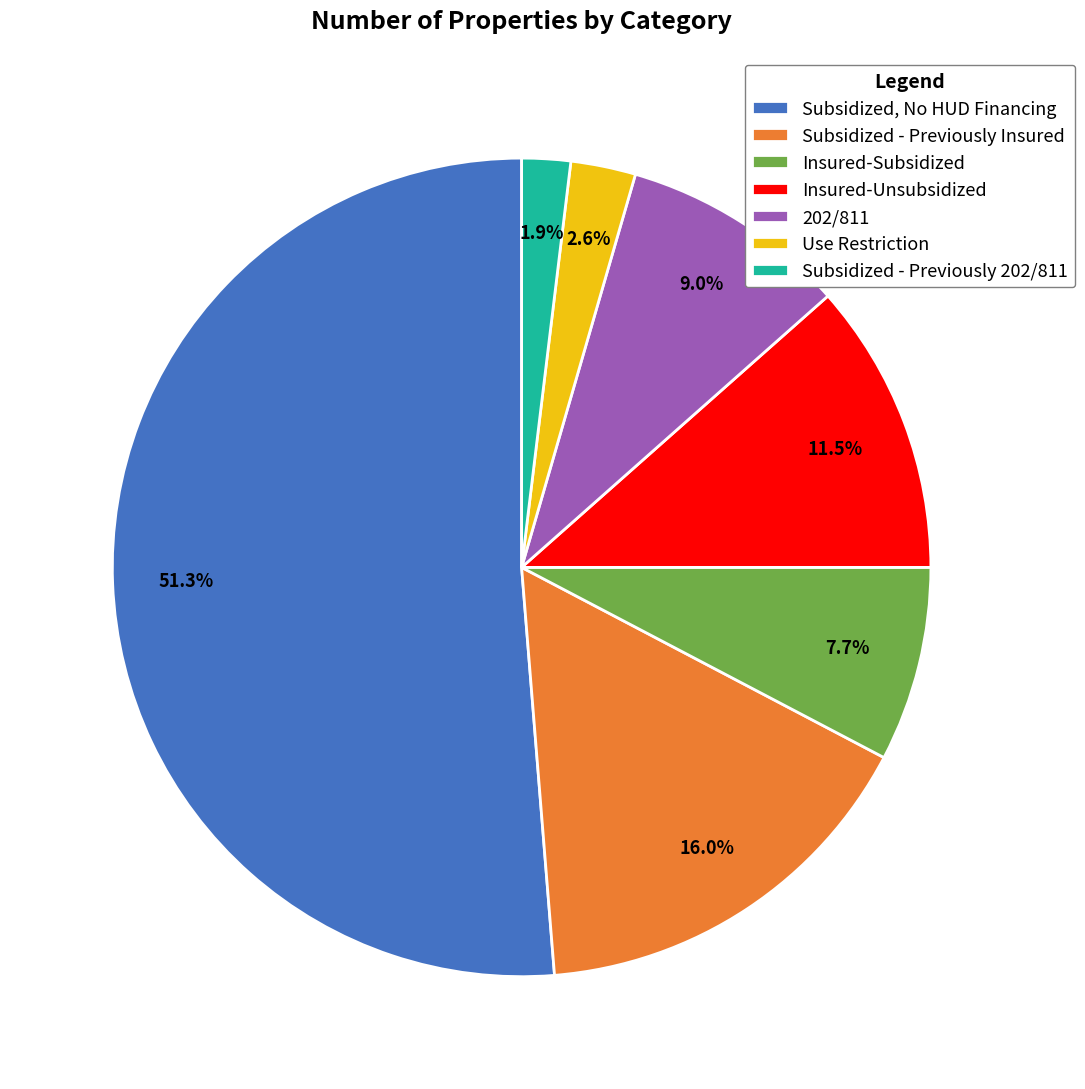

What is the majority slice?

Subsidized, No HUD Financing